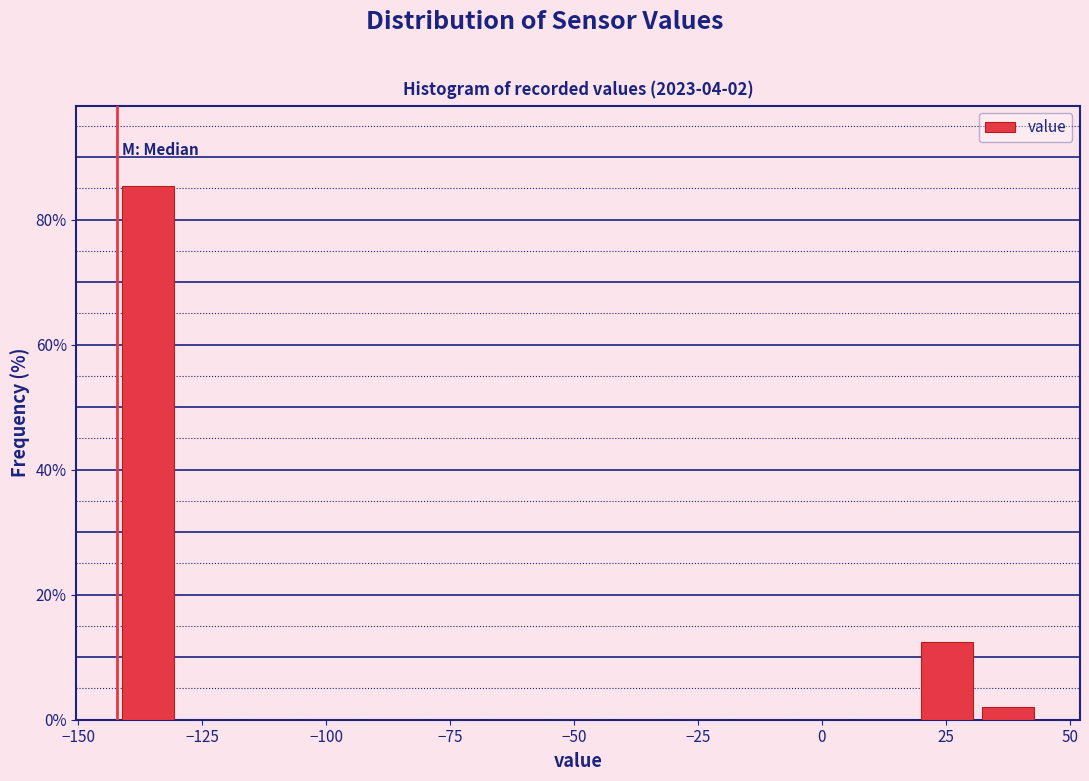

Read against the x-axis, roughly where is the centre of the tallest bar?

-135